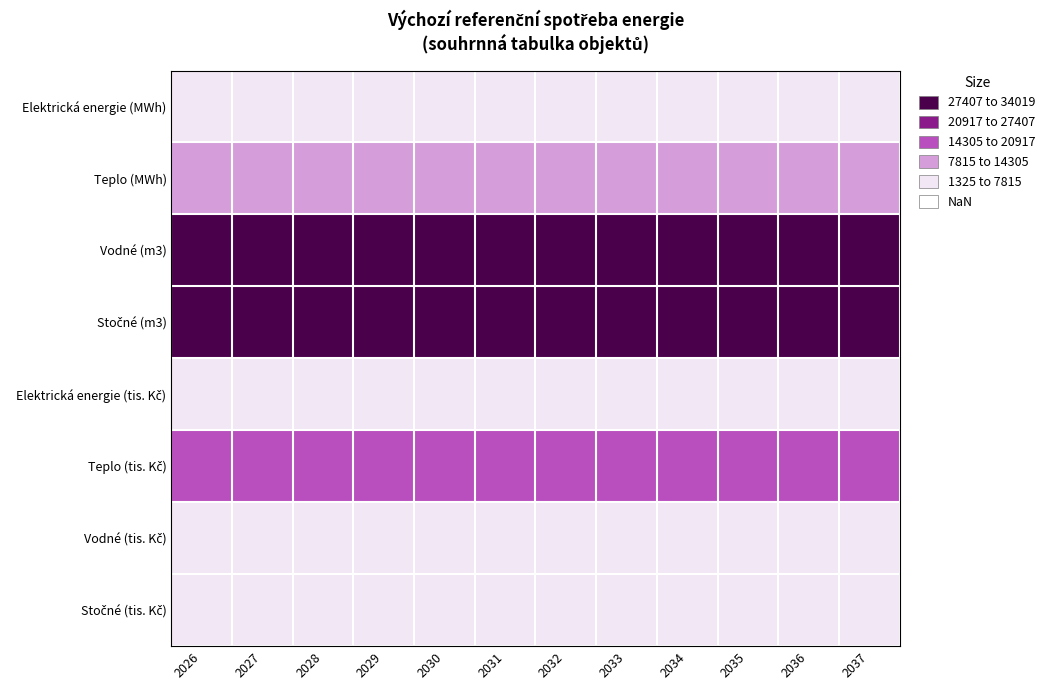

At how many categories does at least one series exceed 4621?

12